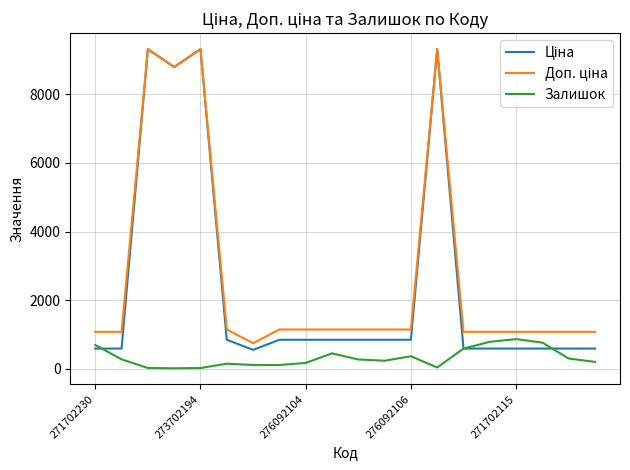

How many distinct data groups are displayed?

3